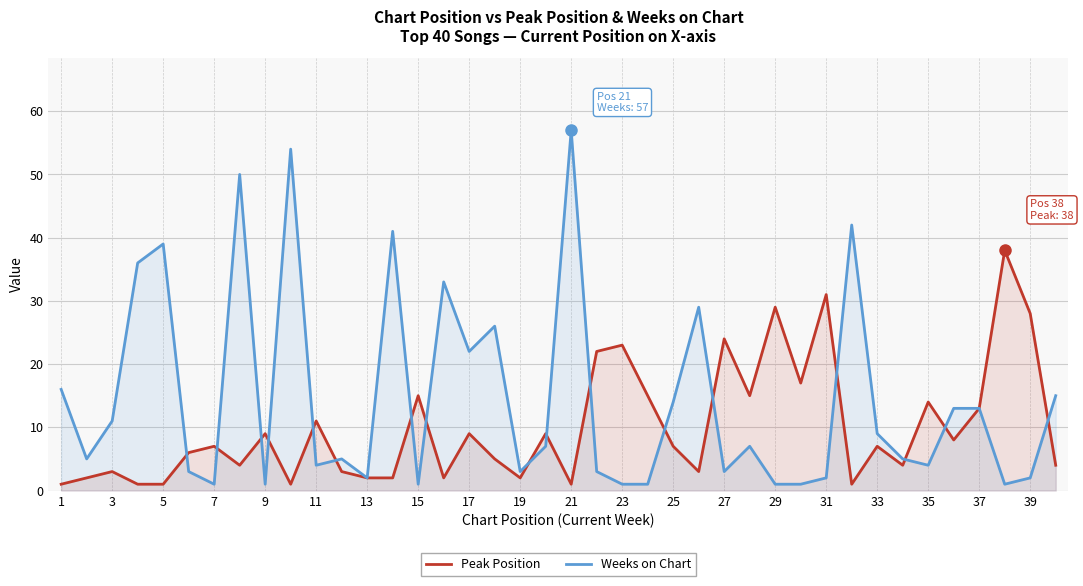

In Weeks on Chart, how many points are lower than both neighbors (excluding endpoints)?

11